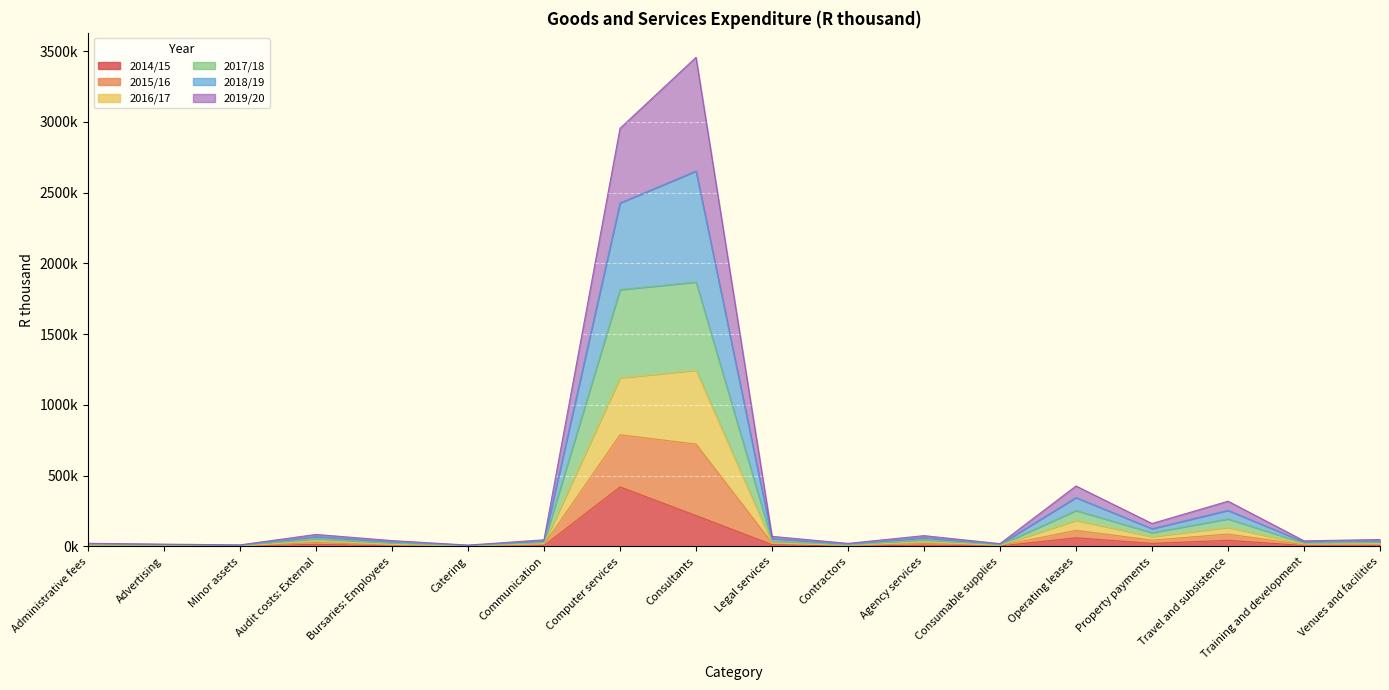

Does the chart display data point markers on the line(s)?

No